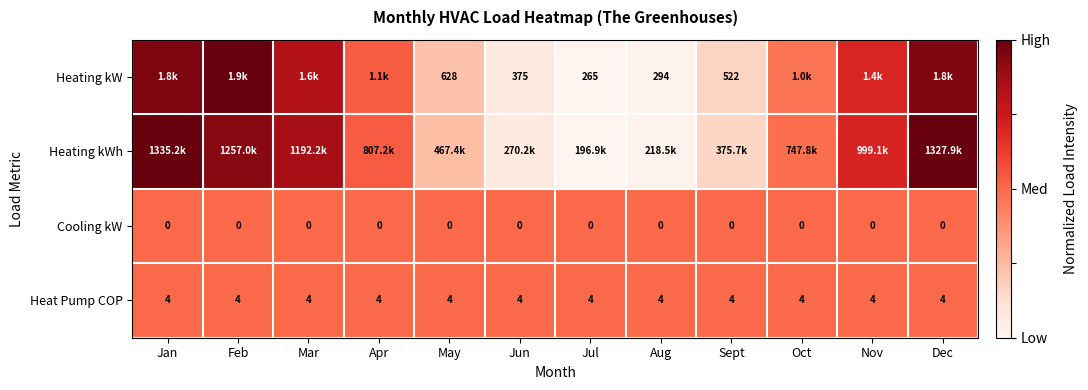

Is the value of Cooling kW at Dec greater than the value of Heating kW at May?

No